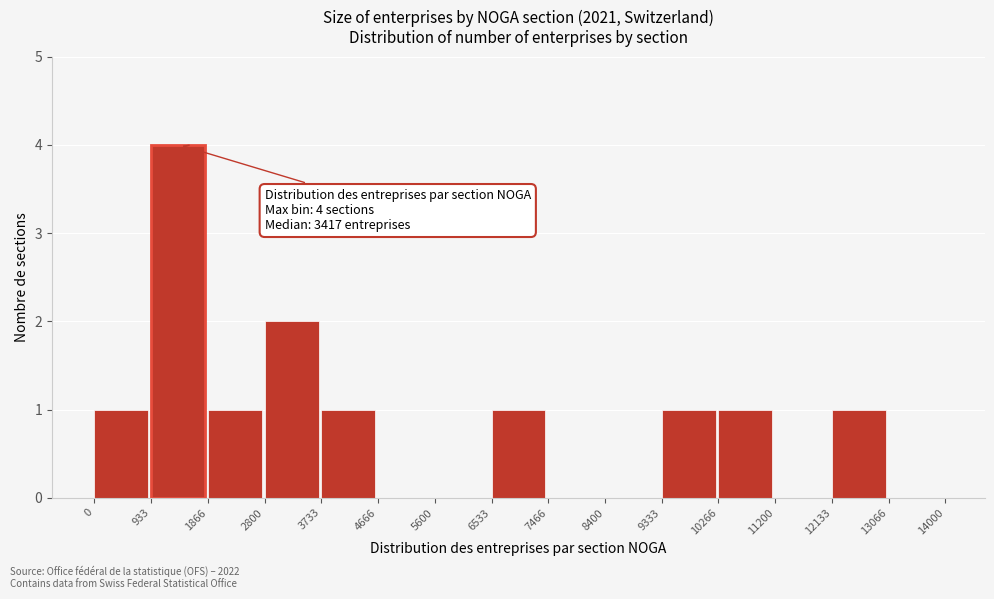

Which range on the x-axis has the tallest bar?

933 to 1866